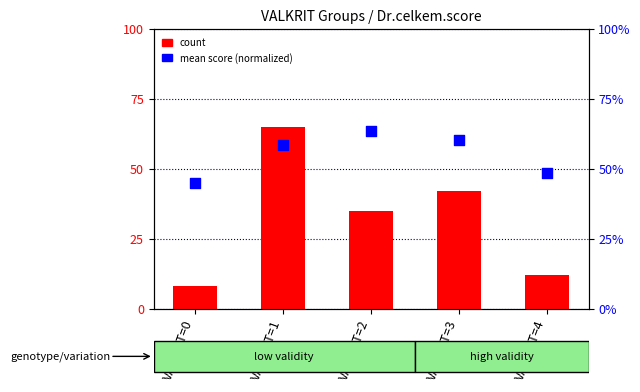

Which series has the largest Y range (max minus min)?

count